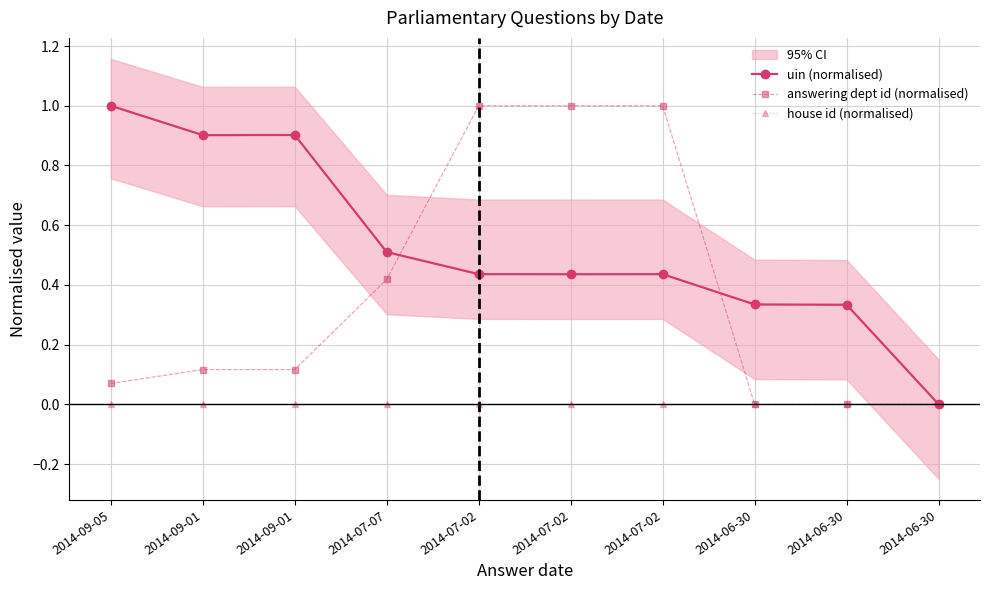

After their last crossing, which series has the higher values: answering dept id (normalised) or uin (normalised)?

uin (normalised)